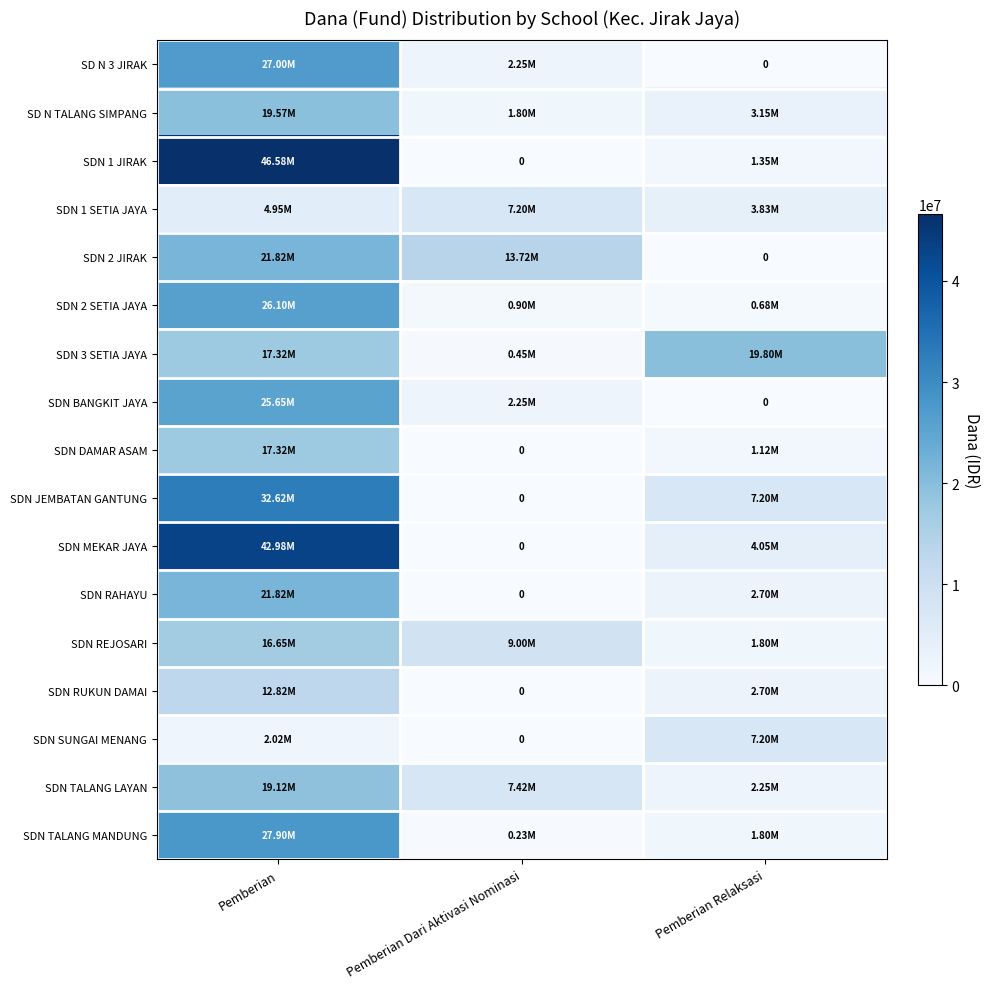

How many data points in SD N 3 JIRAK are less than 2250000?

1